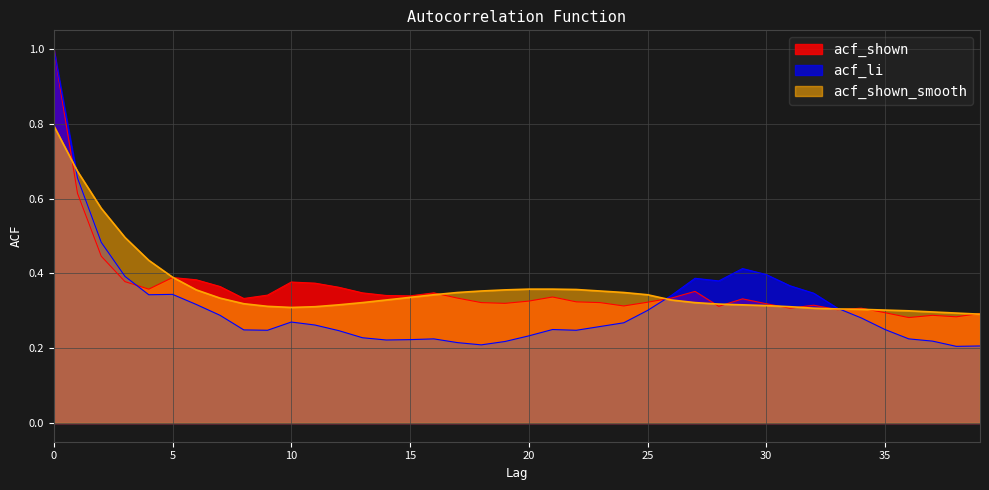

How many acf_li values are between 0 and 1?

40